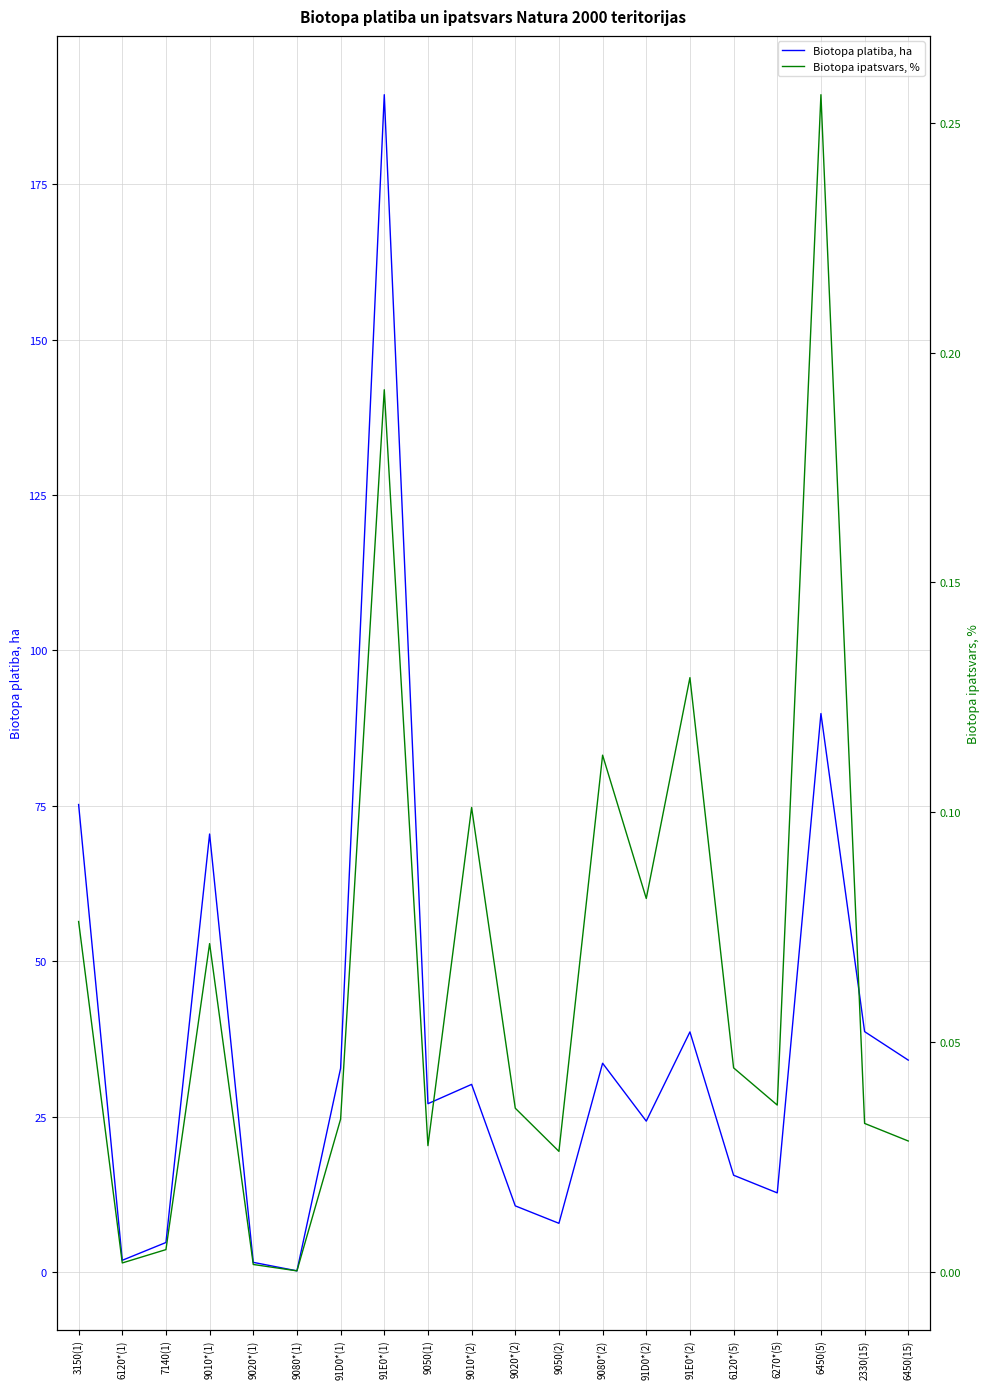

True or false: Biotopa platiba, ha has a value of 70.5 at 9010*(1).

True